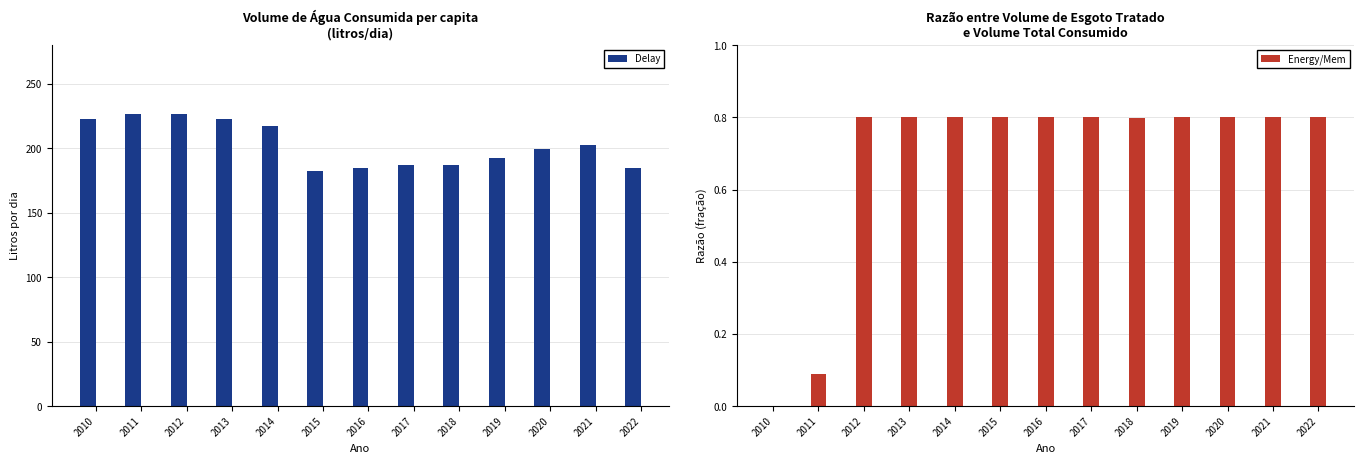

What is the difference between the highest and lowest values at 2016?

184.3